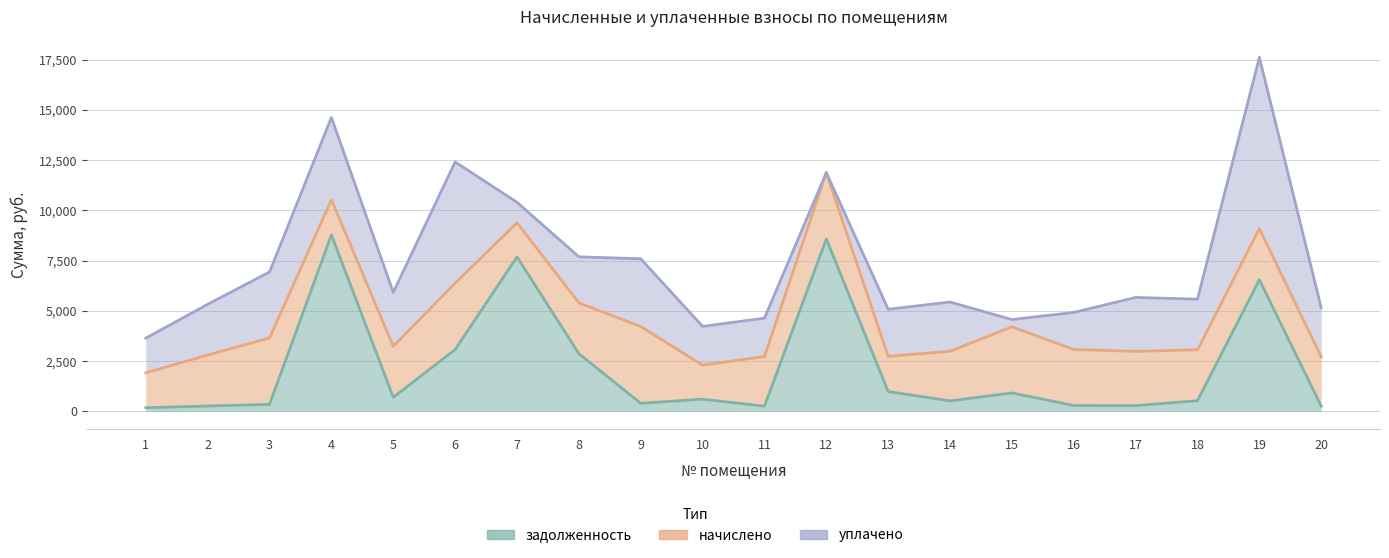

What is the maximum value for задолженность?

8782.6